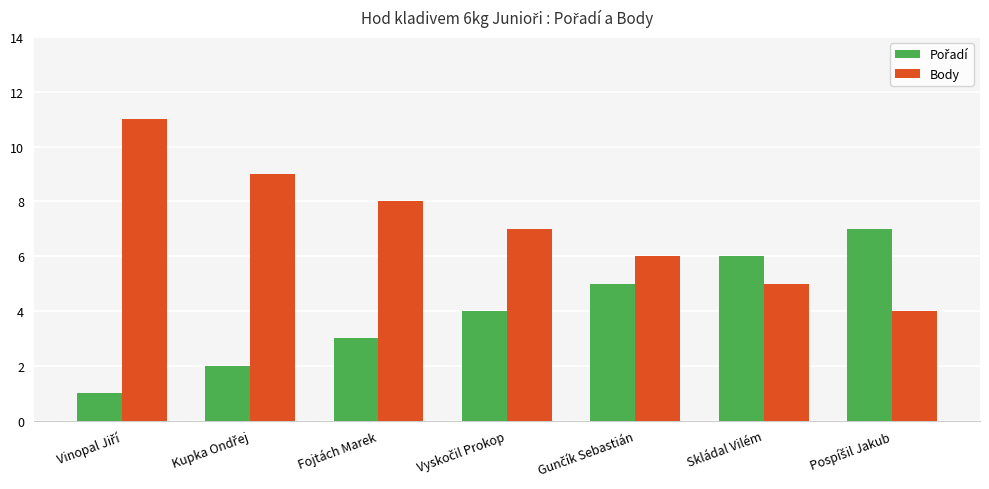

Are the bars horizontal?

No